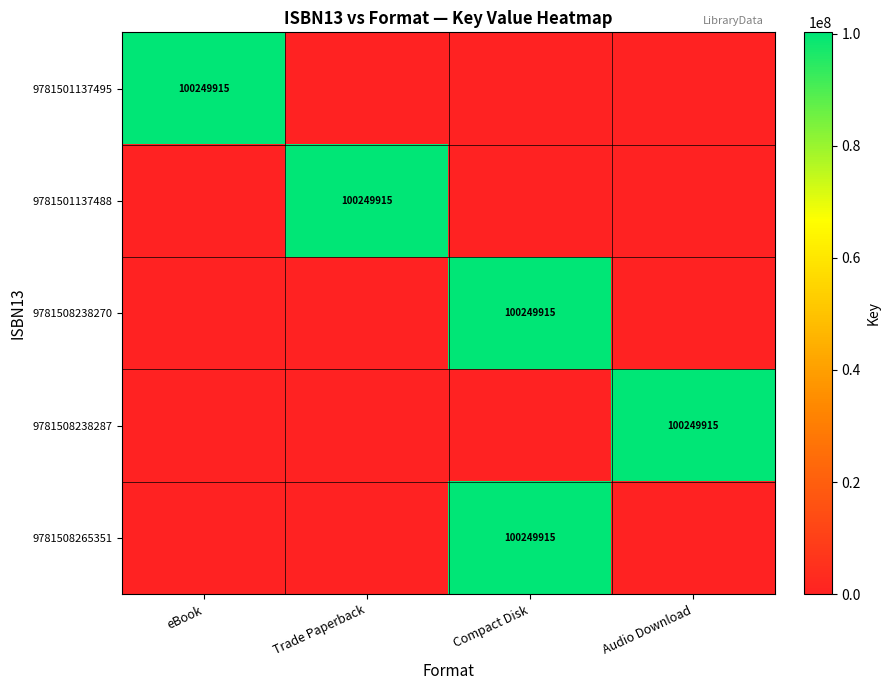

The value of 9781508238270 at Compact Disk is 100249915. True or false?

True